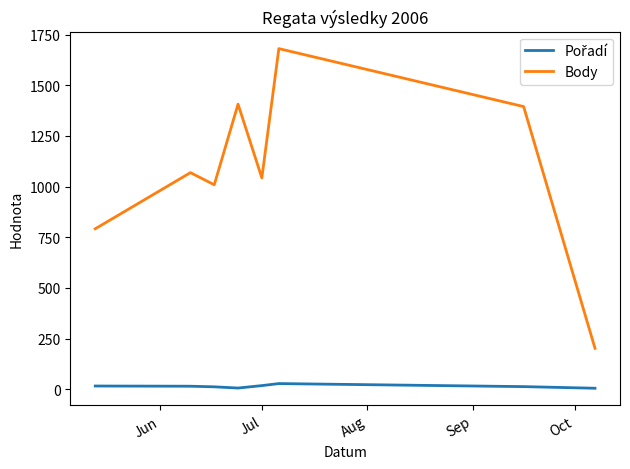

Which series has the largest total across all categories?

Body